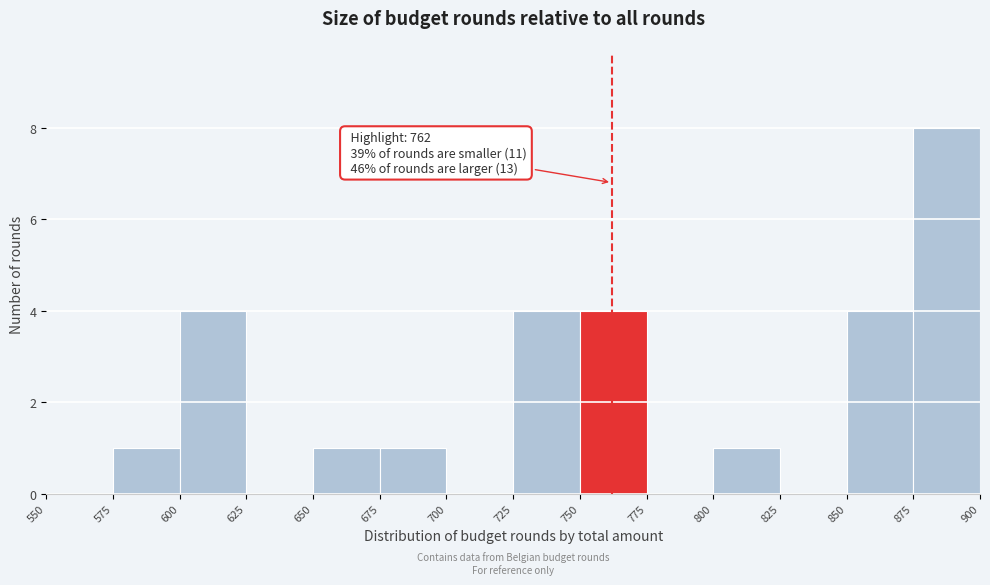

Over which range of the x-axis is the bar tallest?

875 to 900